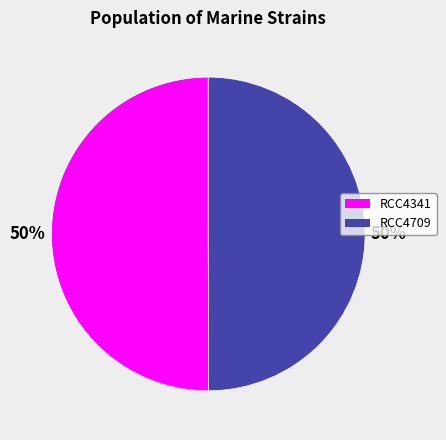

To the nearest percent, what is the average slice percentage?

50%